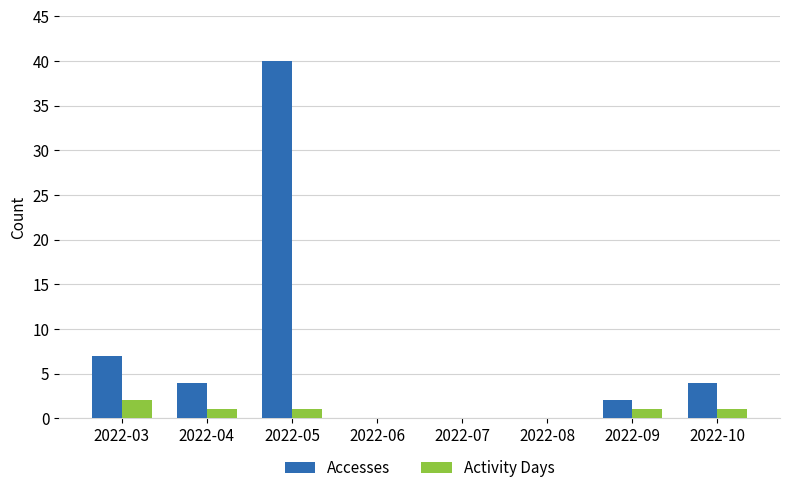

Where does the Accesses series first go above 4?

2022-03